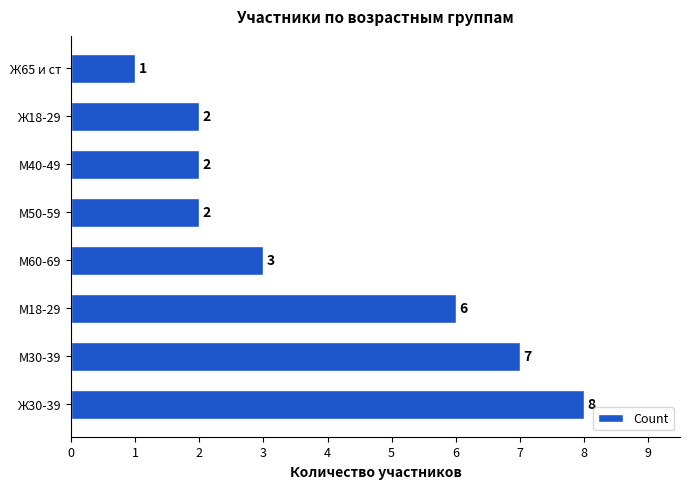

The value at М60-69 is 3. True or false?

True